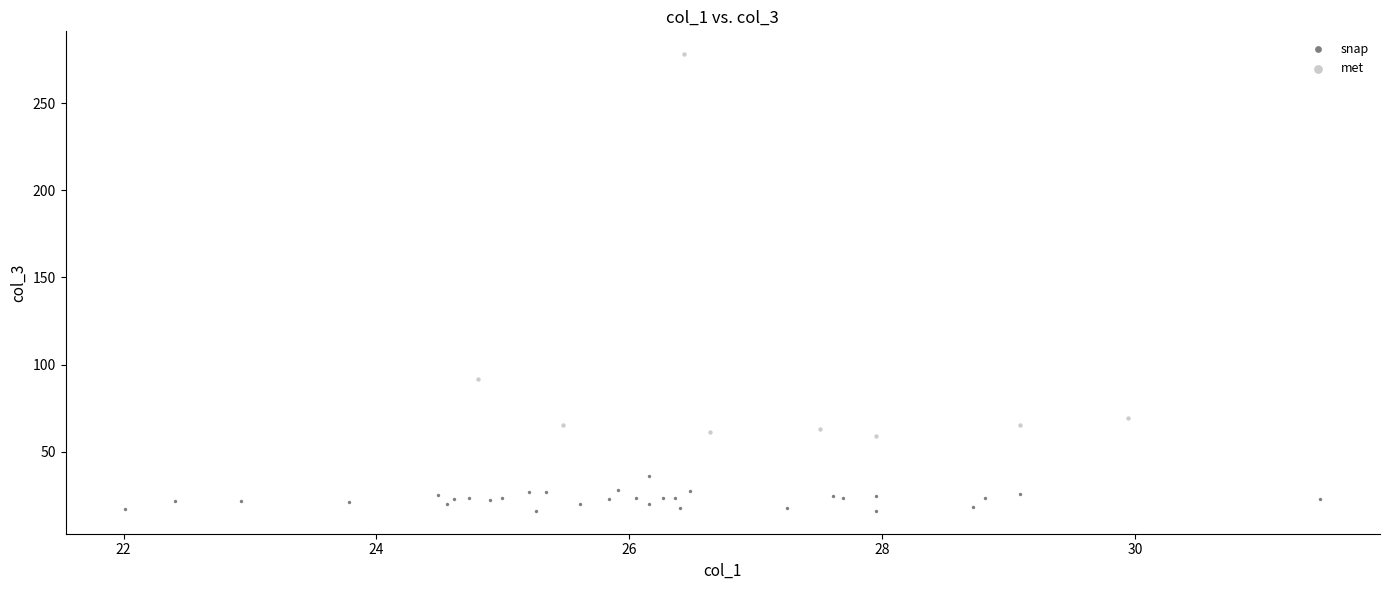

Which series contains the lowest Y value?

snap